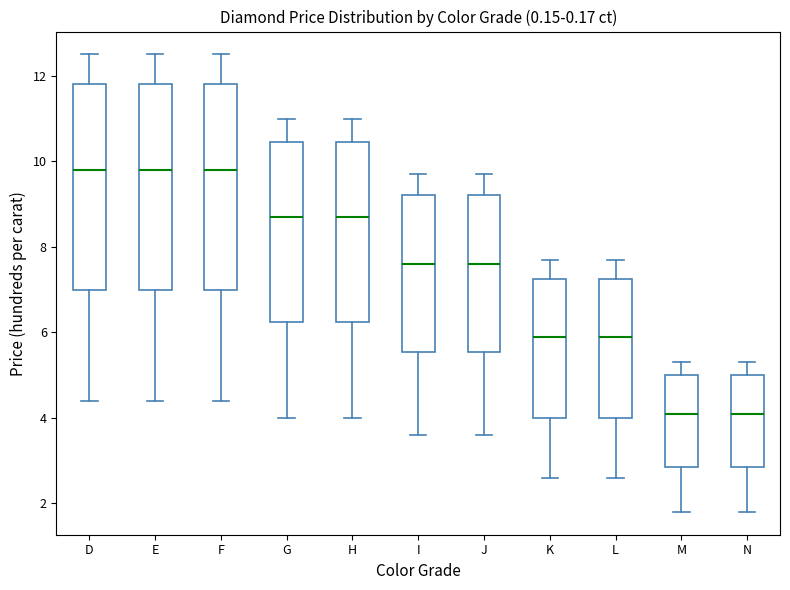

Reading left to right, transcribe this box plot: for each box, give where its median line is, the range the box spans, and where its two whiskers end, as read against the y-axis. The values are not printed on the chart, so give them approximately, as read against the axis.

D: median 9.8, box 7.0 to 11.8, whiskers 4.4 to 12.6
E: median 9.8, box 7.0 to 11.8, whiskers 4.4 to 12.6
F: median 9.8, box 7.0 to 11.8, whiskers 4.4 to 12.6
G: median 8.8, box 6.2 to 10.4, whiskers 4.0 to 11.0
H: median 8.8, box 6.2 to 10.4, whiskers 4.0 to 11.0
I: median 7.6, box 5.6 to 9.2, whiskers 3.6 to 9.8
J: median 7.6, box 5.6 to 9.2, whiskers 3.6 to 9.8
K: median 6.0, box 4.0 to 7.2, whiskers 2.6 to 7.8
L: median 6.0, box 4.0 to 7.2, whiskers 2.6 to 7.8
M: median 4.2, box 2.8 to 5.0, whiskers 1.8 to 5.4
N: median 4.2, box 2.8 to 5.0, whiskers 1.8 to 5.4